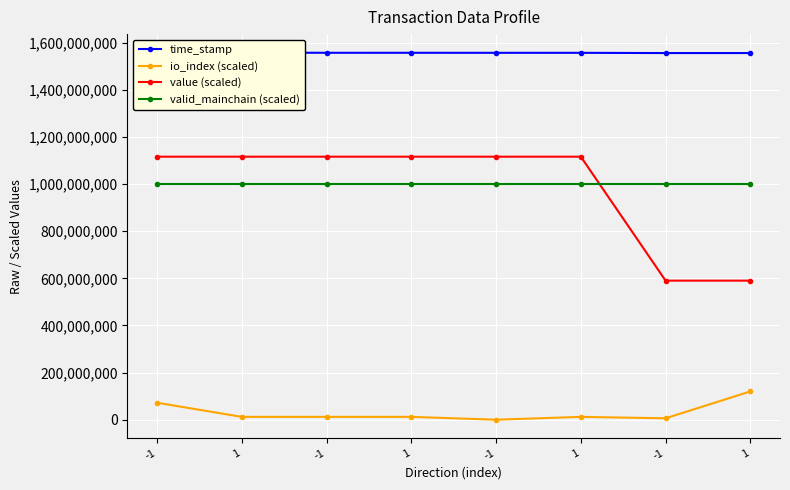

What value does the time_stamp series have at 1?

1555939452.0